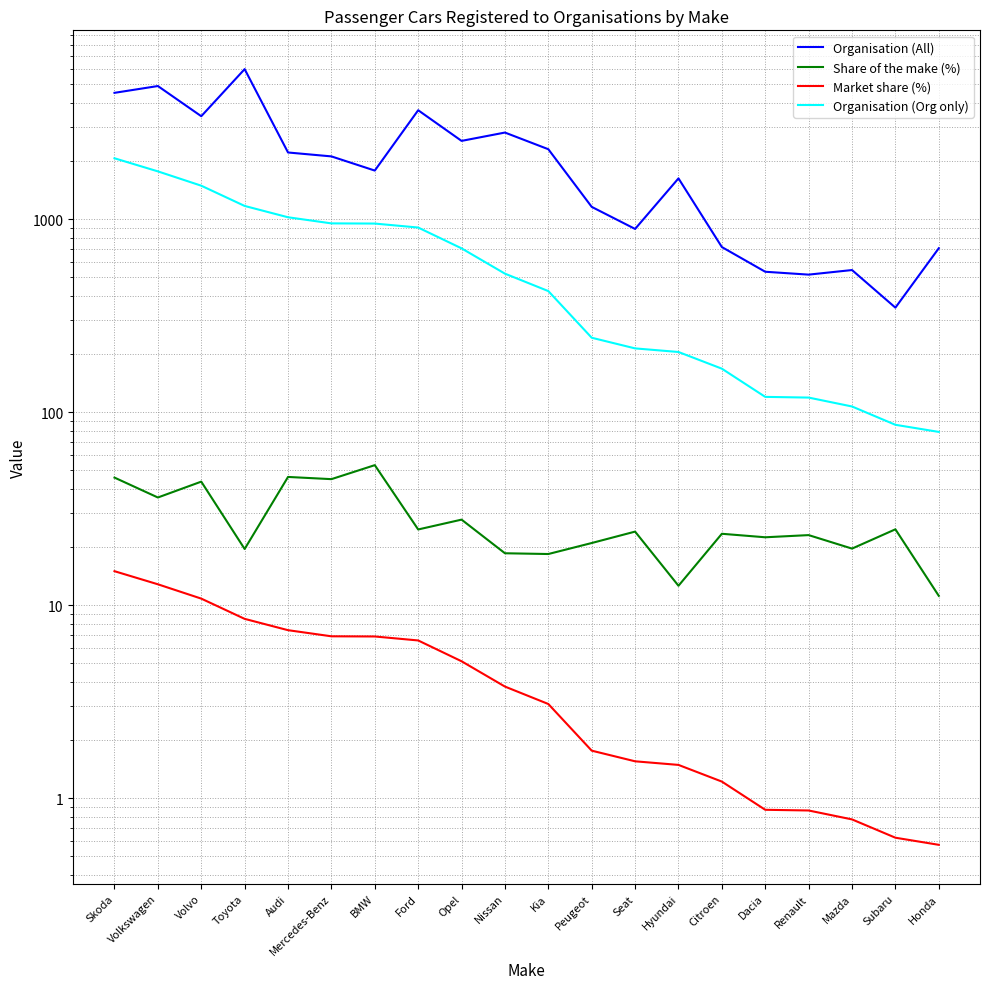

Does the chart have visible grid lines?

Yes